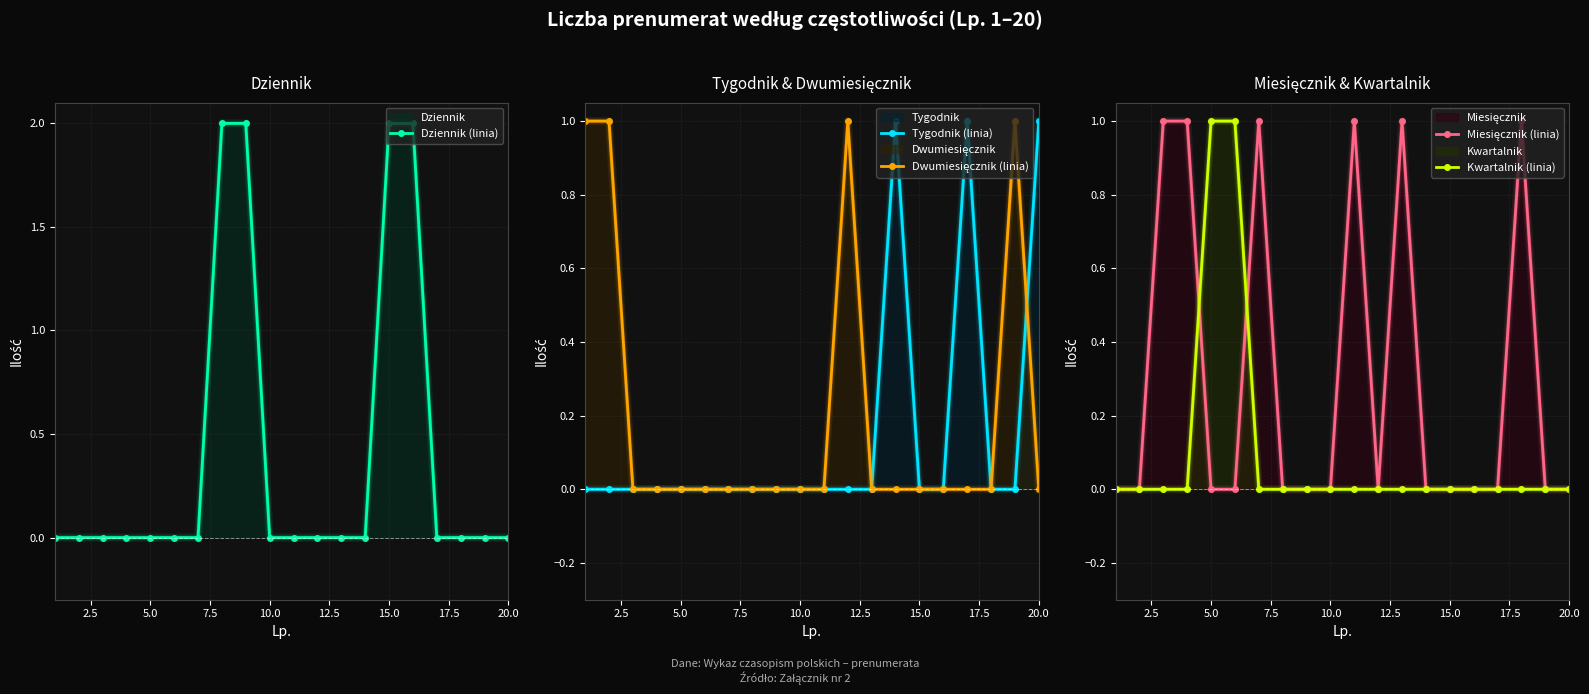

What is the spread (max minus min) of values at 20.0?

1